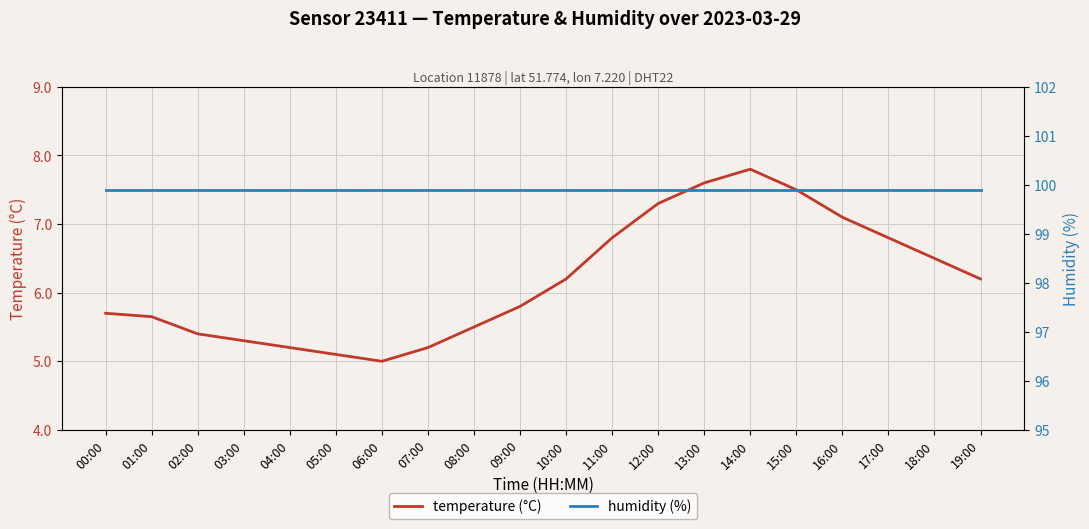

What position from the left is 02:00?

3